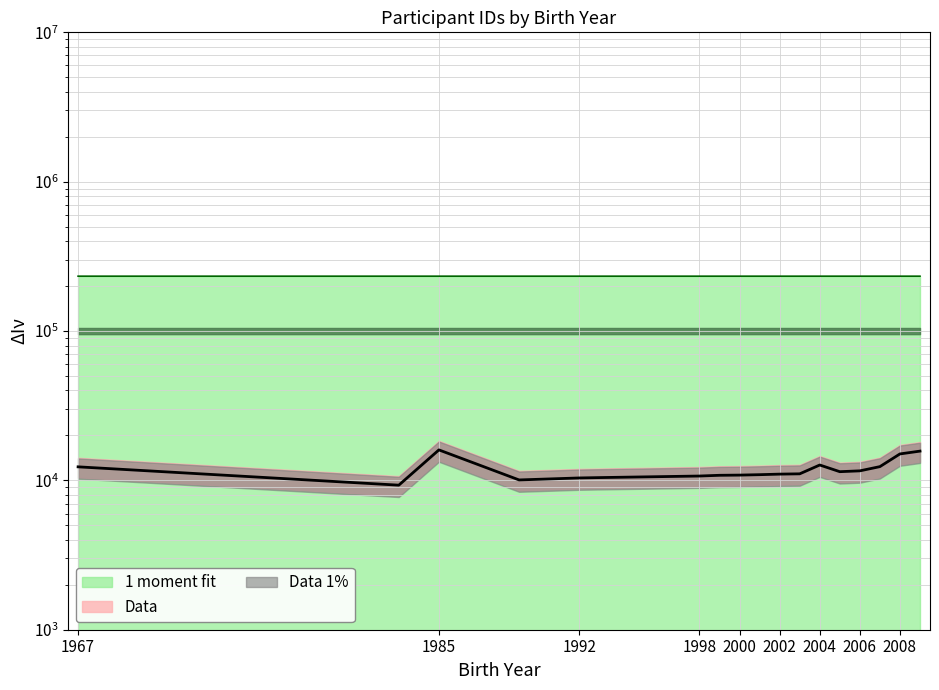

How many interior local valleys does the id series have?

3